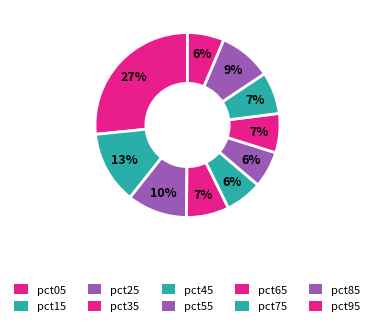

Does pct25 account for over 50% of the chart?

No